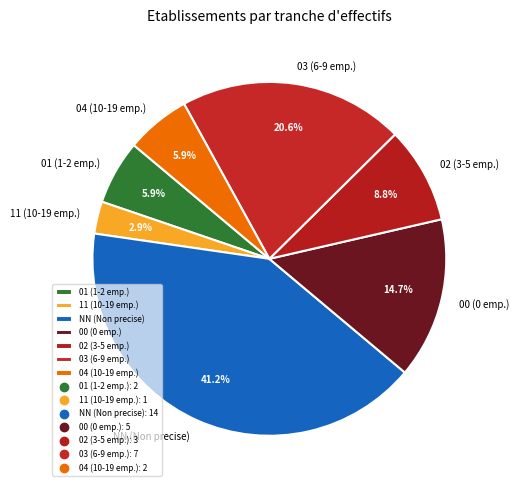

How many slices are in this pie chart?

7